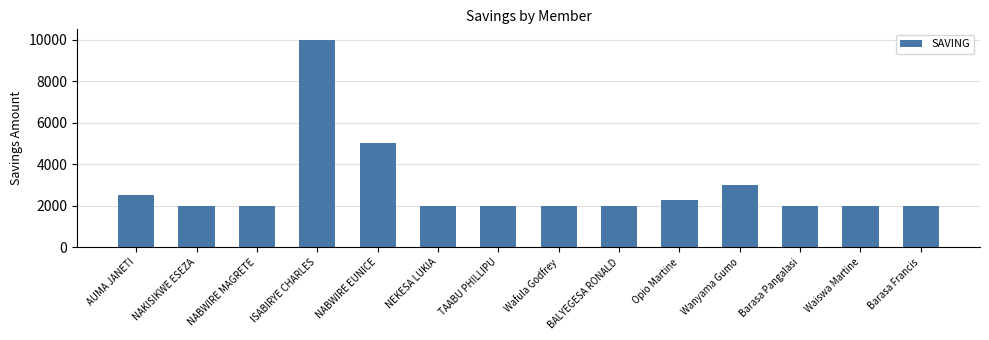

Read the value at Opio Martine.

2300